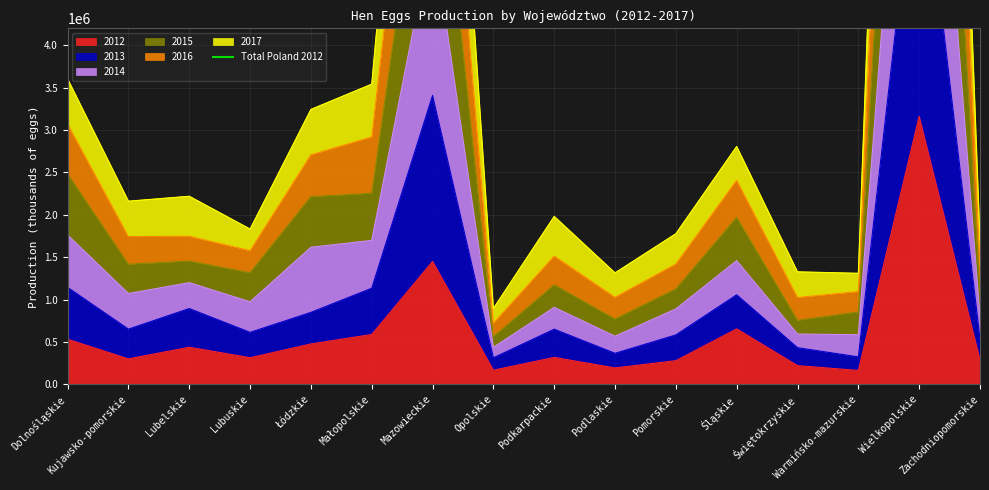

What is the minimum value for 2012?

163316